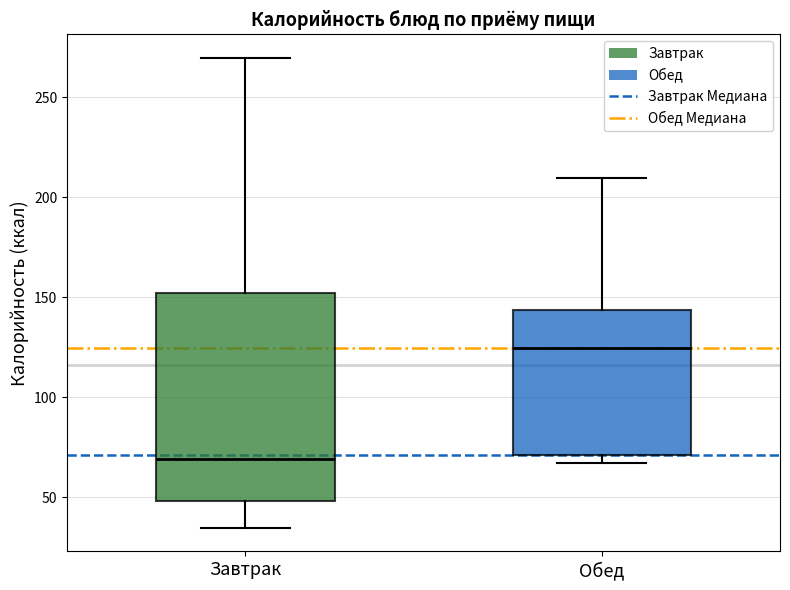

Reading left to right, transcribe this box plot: for each box, give where its median line is, the range the box spans, and where its two whiskers end, as read against the y-axis. The values are not printed on the chart, so give them approximately, as read against the axis.

Завтрак: median 70, box 50 to 150, whiskers 35 to 270
Обед: median 125, box 70 to 145, whiskers 65 to 210